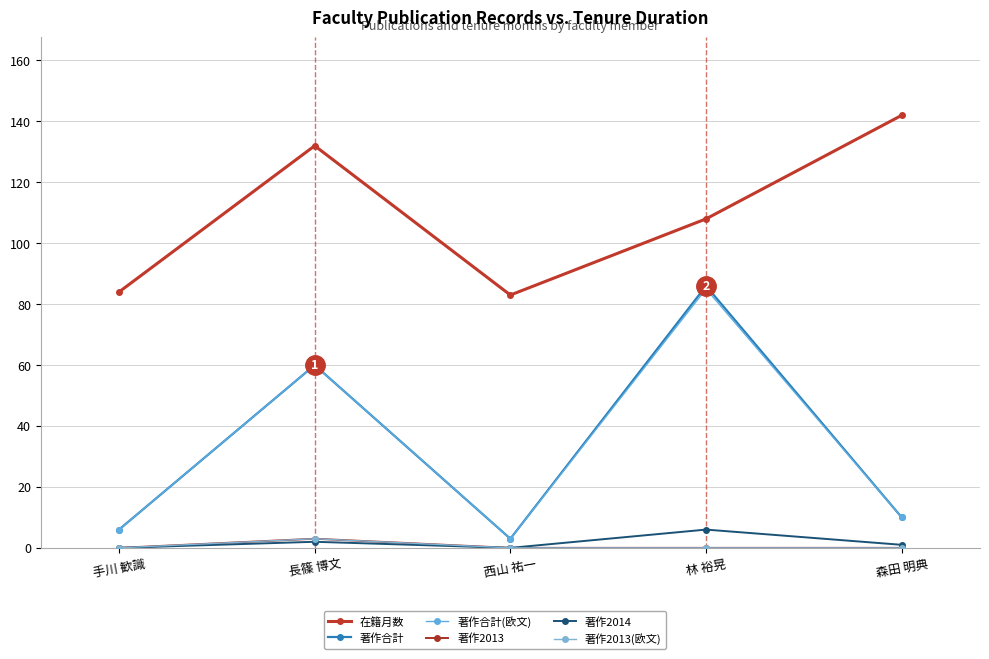

True or false: 著作合計(欧文) and 著作2014 intersect in this chart.

False